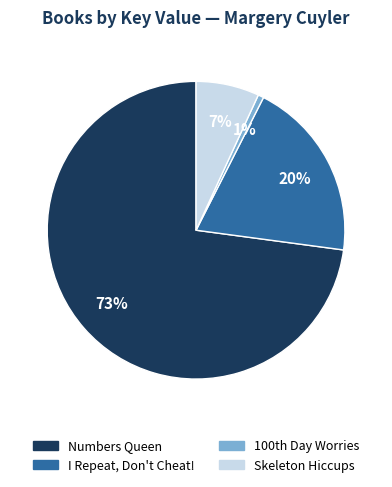

Does any single category account for the majority?

Yes